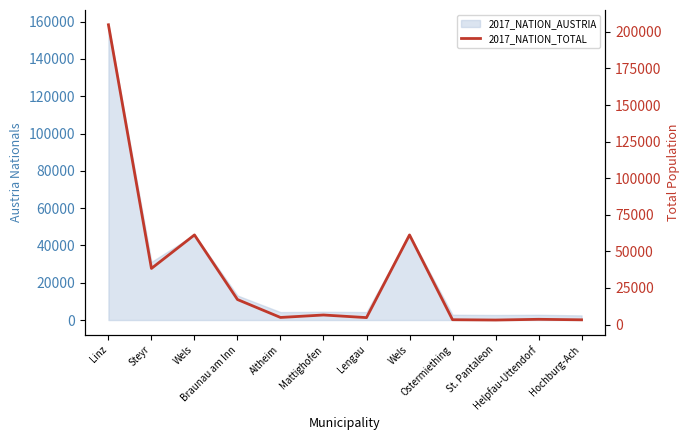

Read the value at Wels.

61233